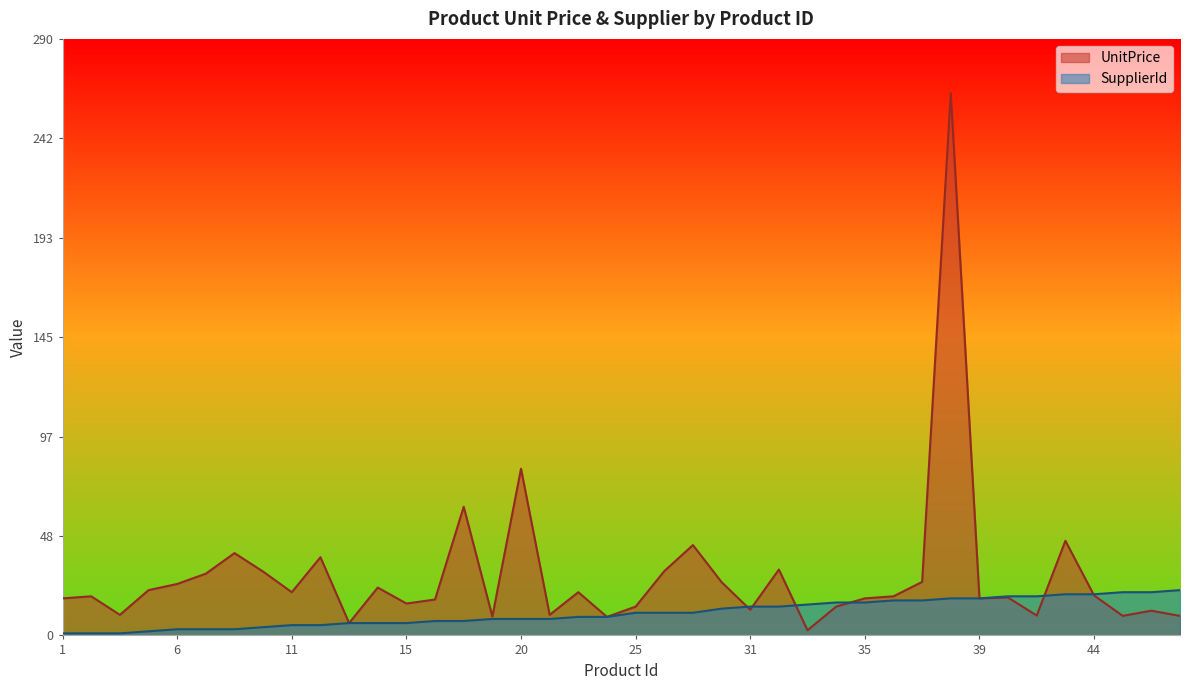

Count the number of categories in the chart.

40